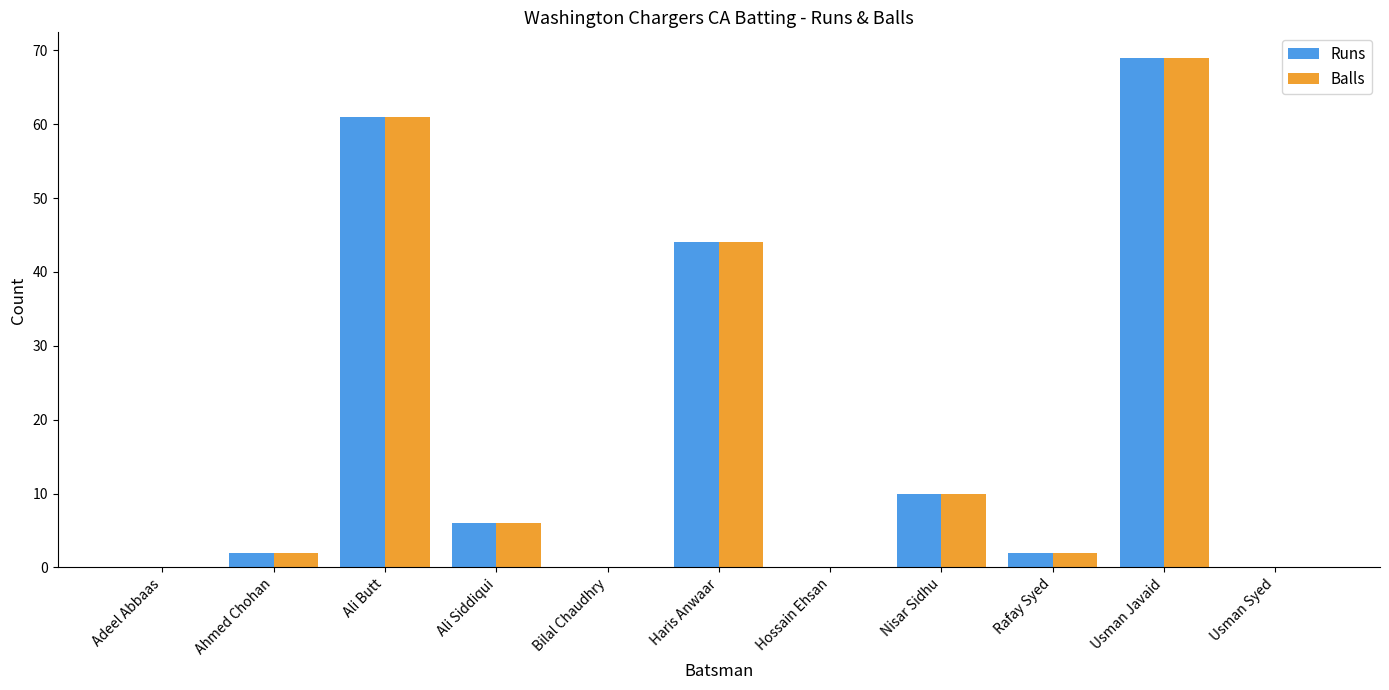

Where is Runs nearest to the value 34?

Haris Anwaar